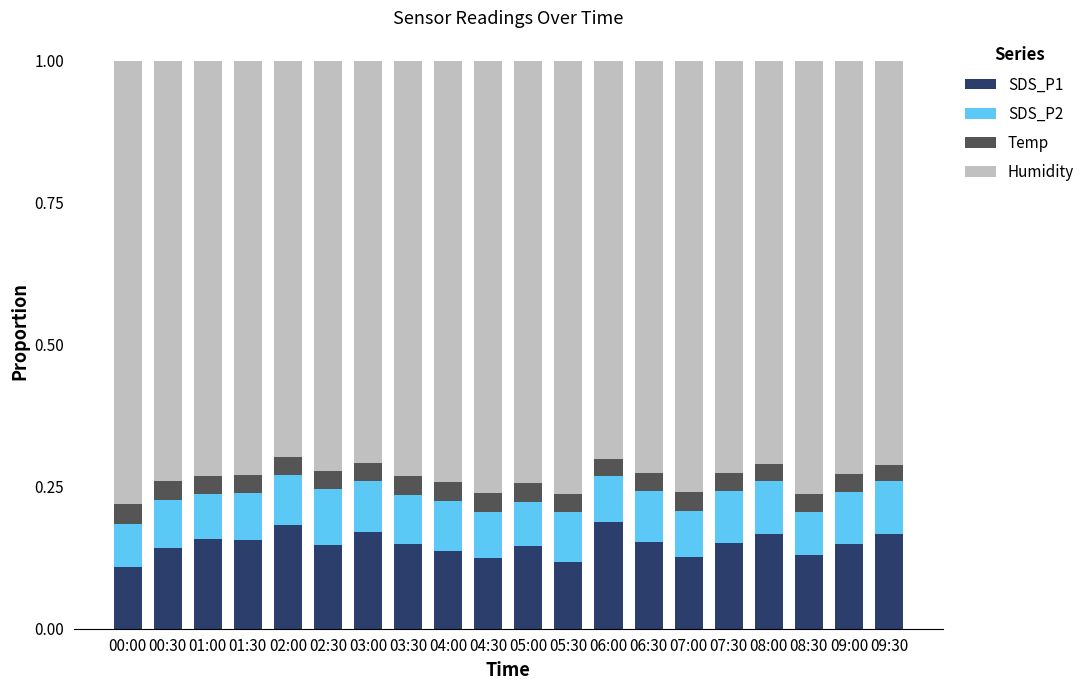

How many series are shown in this chart?

4